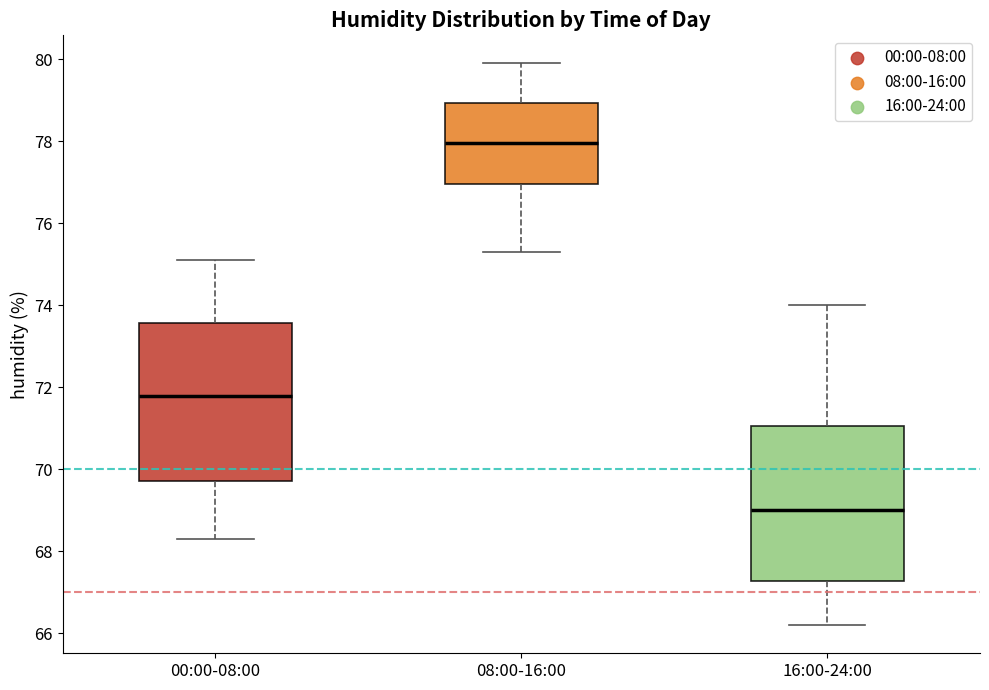

Reading left to right, transcribe this box plot: for each box, give where its median line is, the range the box spans, and where its two whiskers end, as read against the y-axis. The values are not printed on the chart, so give them approximately, as read against the axis.

00:00-08:00: median 71.8, box 69.8 to 73.6, whiskers 68.4 to 75.2
08:00-16:00: median 78.0, box 77.0 to 79.0, whiskers 75.4 to 80.0
16:00-24:00: median 69.0, box 67.2 to 71.0, whiskers 66.2 to 74.0